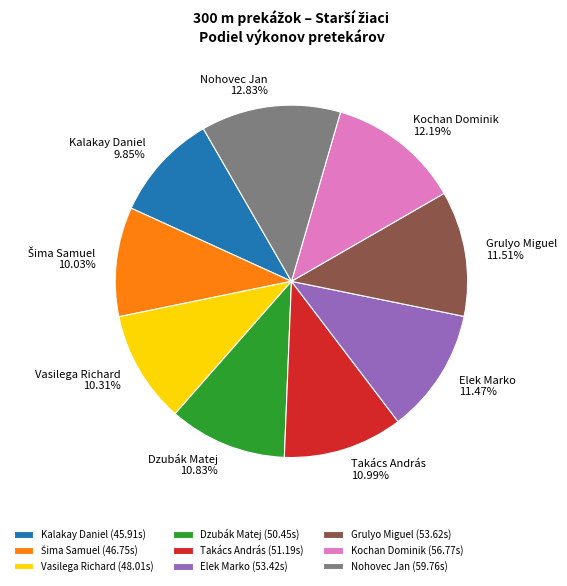

Count the number of slices in the pie.

9